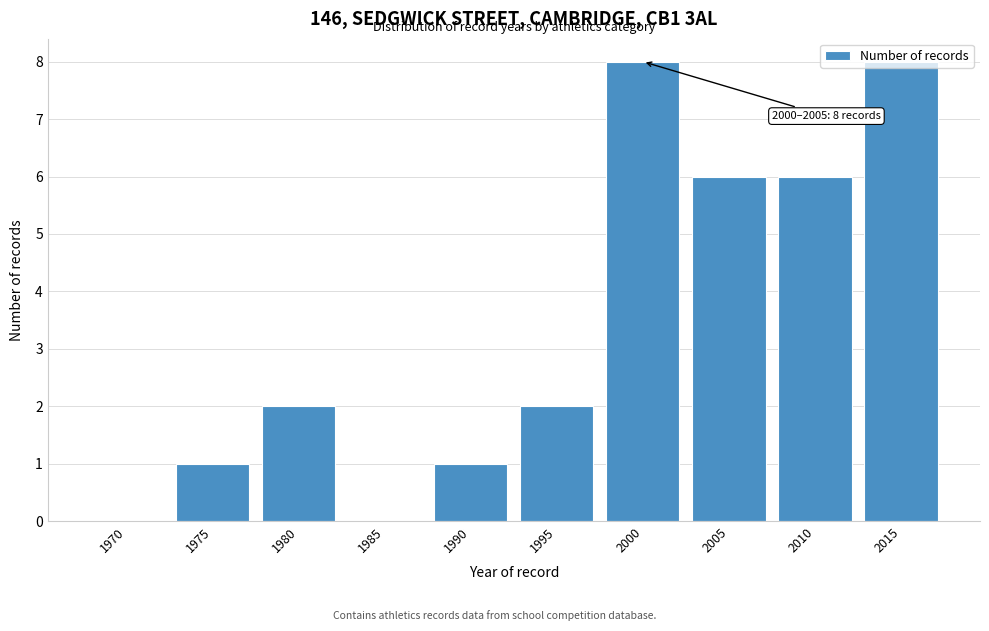

Which has a higher value, 2015 or 2005?

2015